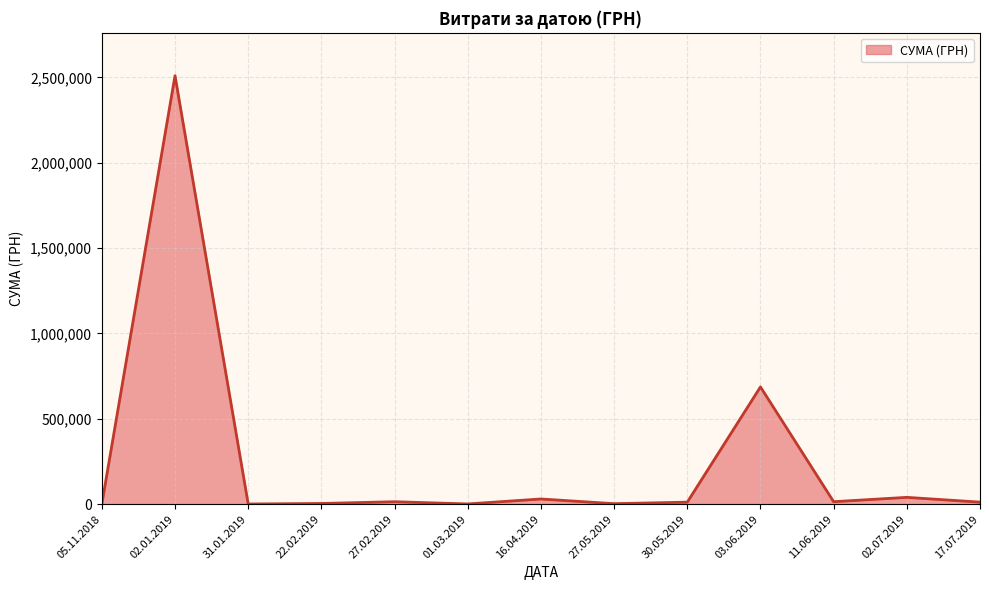

Which category has the highest value across all series?

02.01.2019